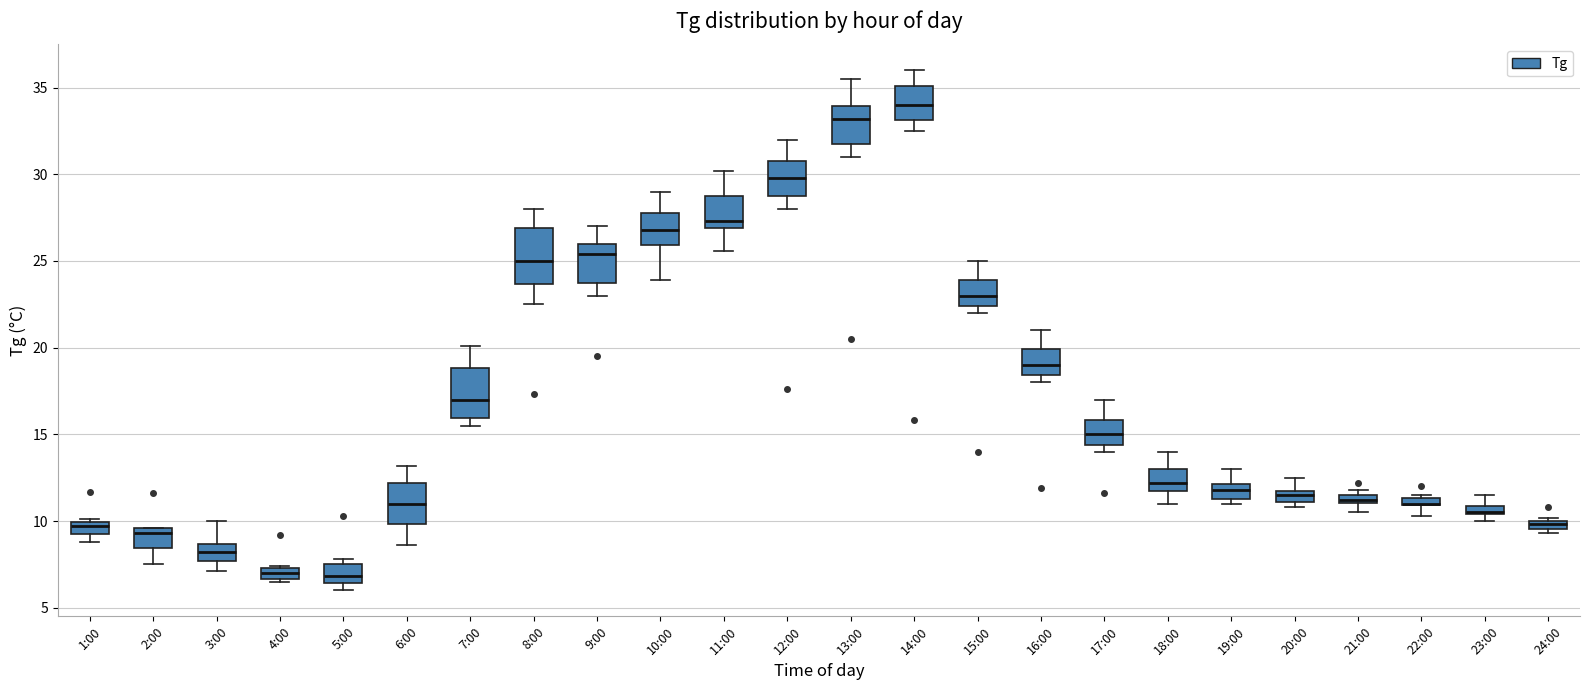

Where does the lower whisker of the box for 9:00 end on the y-axis? The values are not printed on the chart, so give them approximately, as read against the axis.

23.0